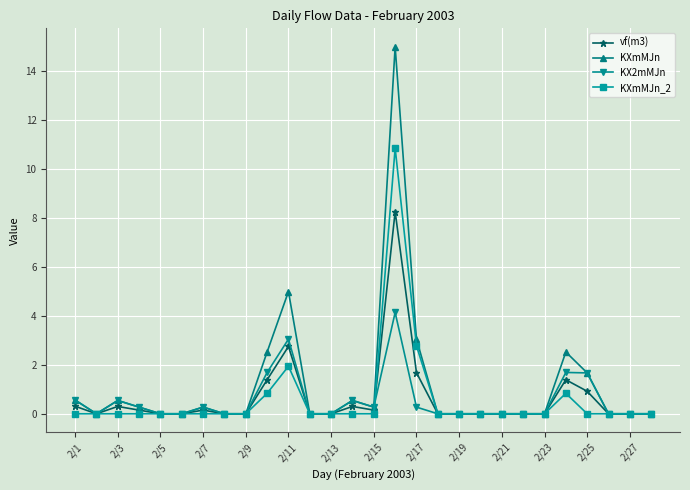

At how many categories does at least one series exceed 12?

1